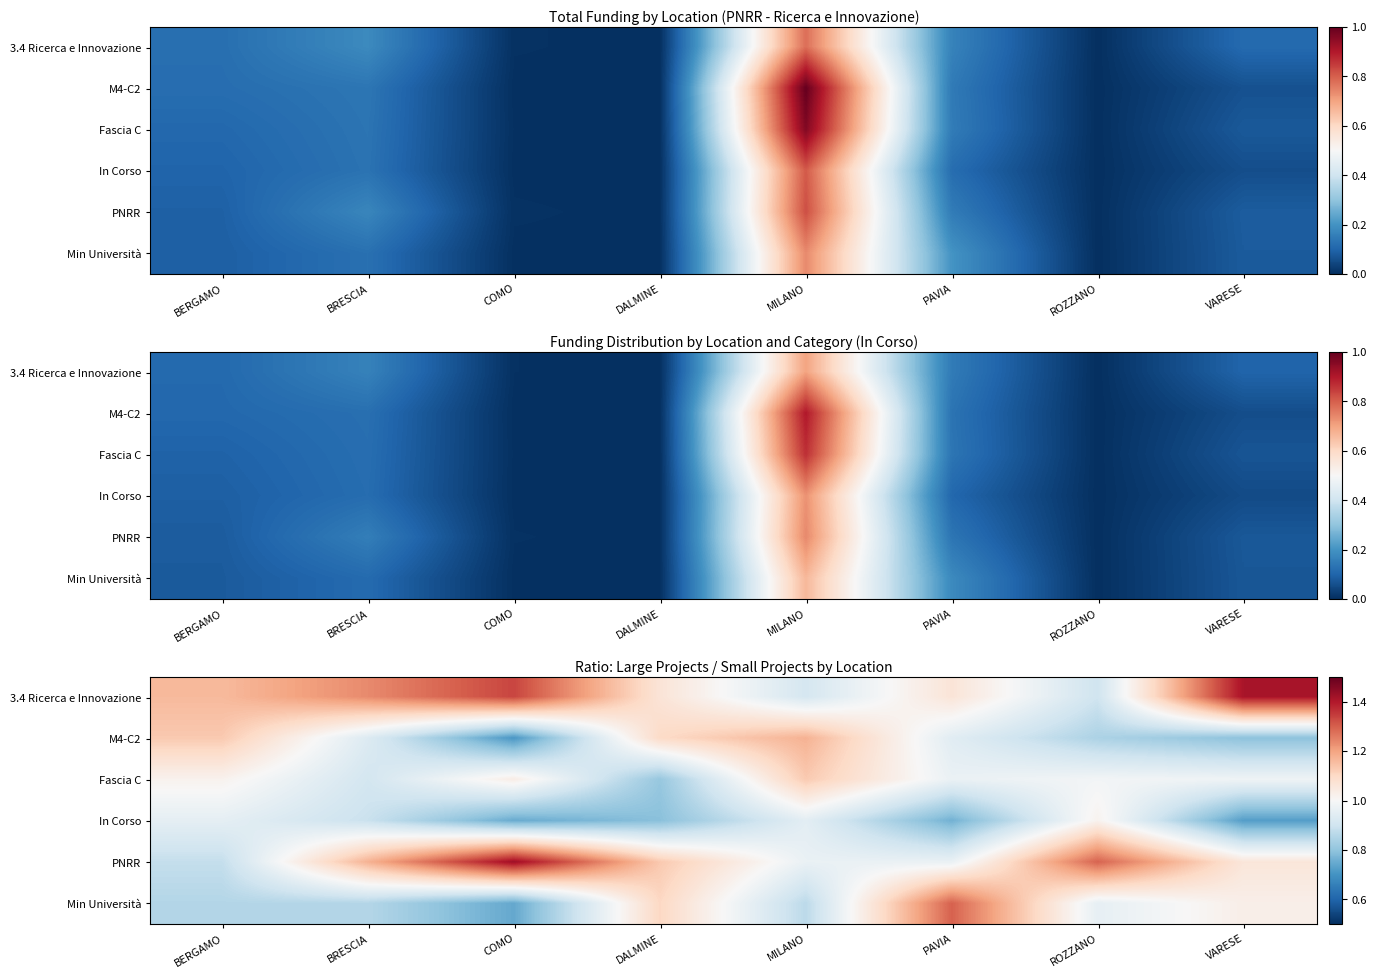

Which series changed the most between BRESCIA and ROZZANO?

3.4 Ricerca e Innovazione